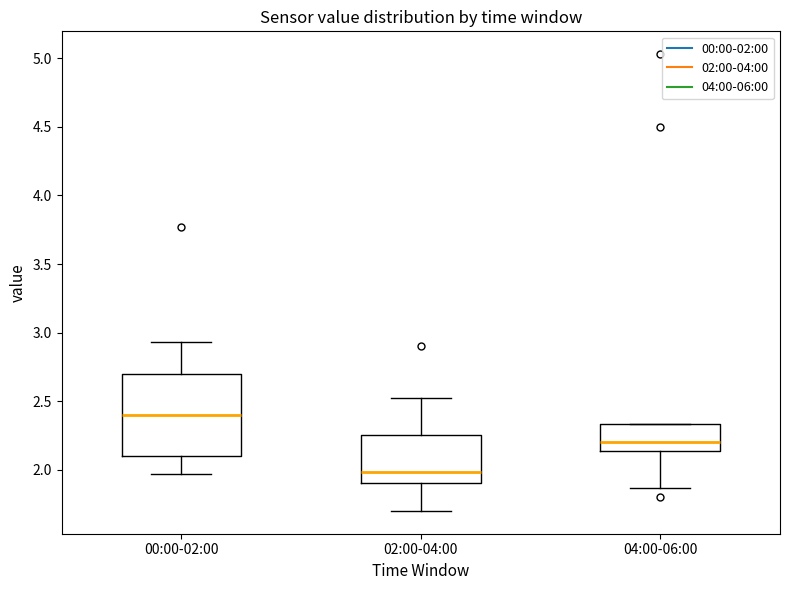

Reading left to right, read every box against the y-axis: the position of its median line, the range the box covers, and the ends of its whiskers. The values are not printed on the chart, so give them approximately, as read against the axis.

00:00-02:00: median 2.40, box 2.10 to 2.70, whiskers 1.95 to 2.95
02:00-04:00: median 2.00, box 1.90 to 2.25, whiskers 1.70 to 2.50
04:00-06:00: median 2.20, box 2.15 to 2.35, whiskers 1.85 to 2.35